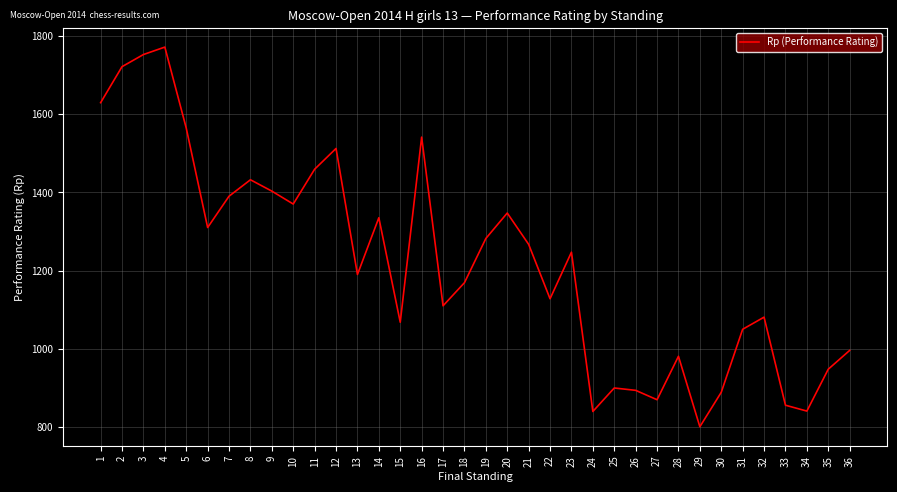

Is it true that the value at 9 is 390?

False